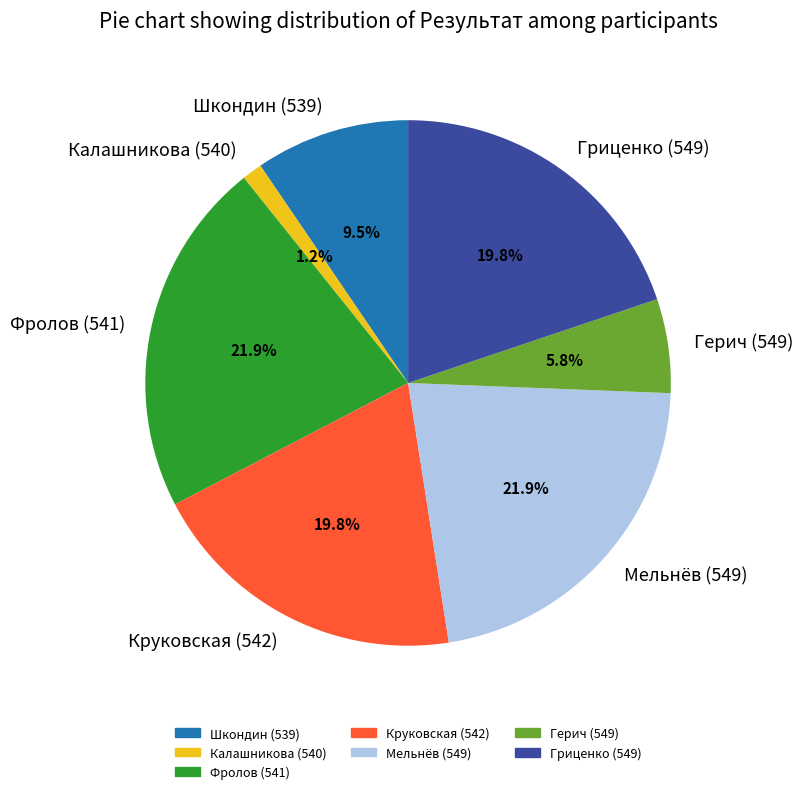

To the nearest percent, what percentage of the pie is Герич (549)?

6%